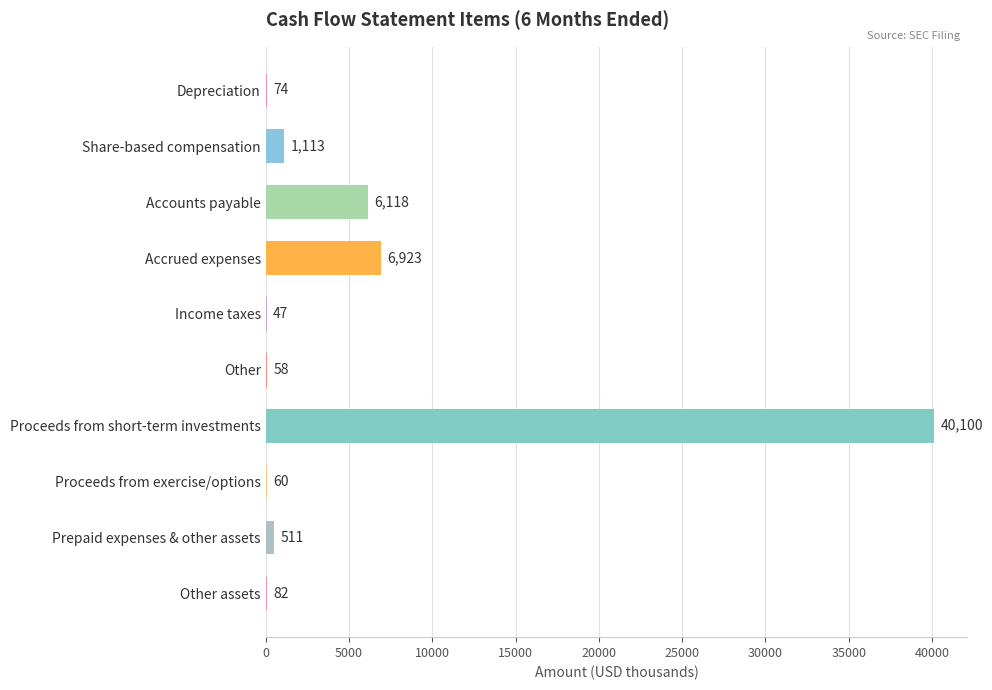

Count the number of categories in the chart.

10